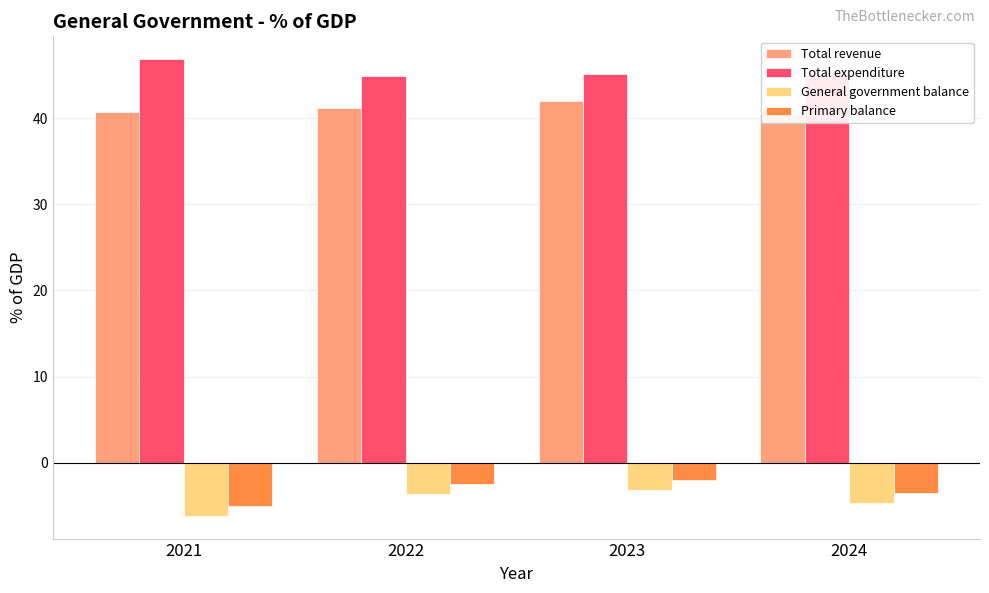

Where is General government balance nearest to the value -4?

2022